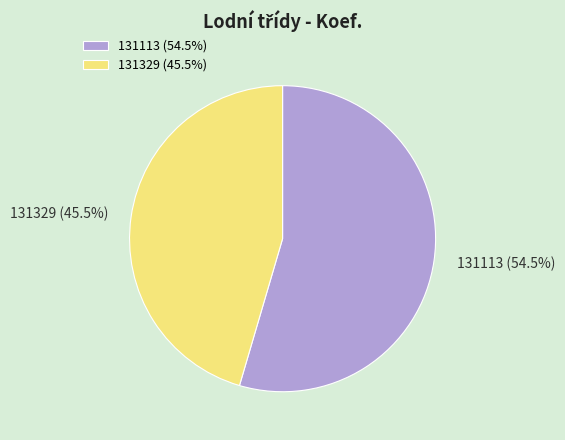

How much of the chart is everything except 131329?

54.5%